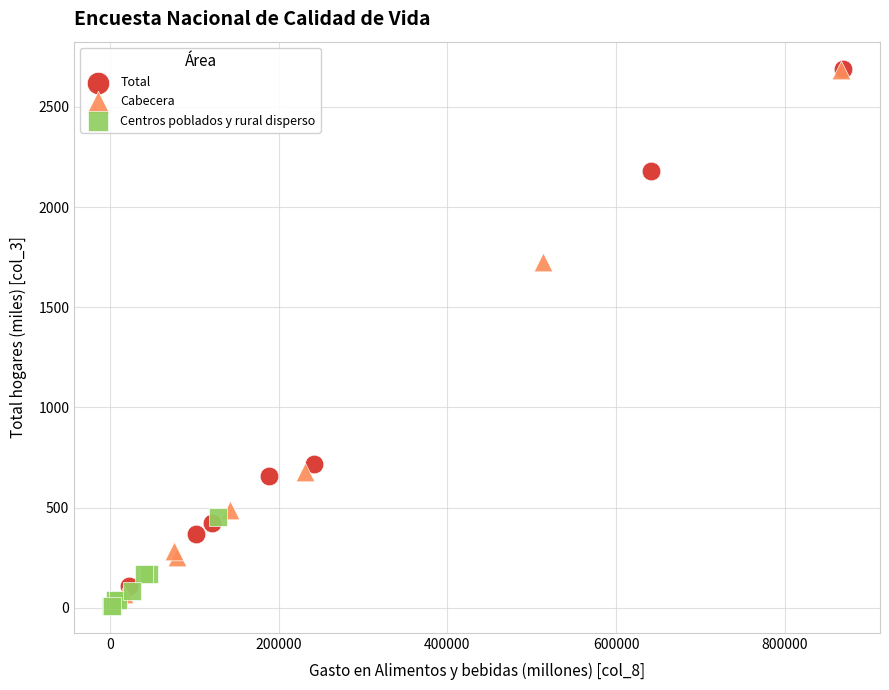

Which series has the widest spread of Y values?

Cabecera